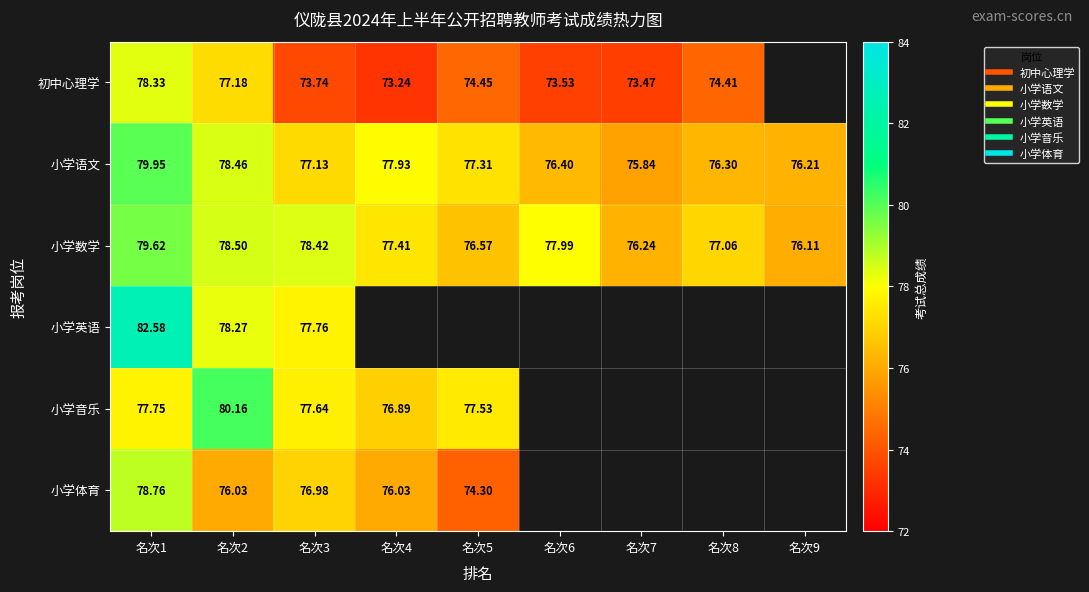

What is the difference between the 初中心理学 values at 名次1 and 名次4?

5.1